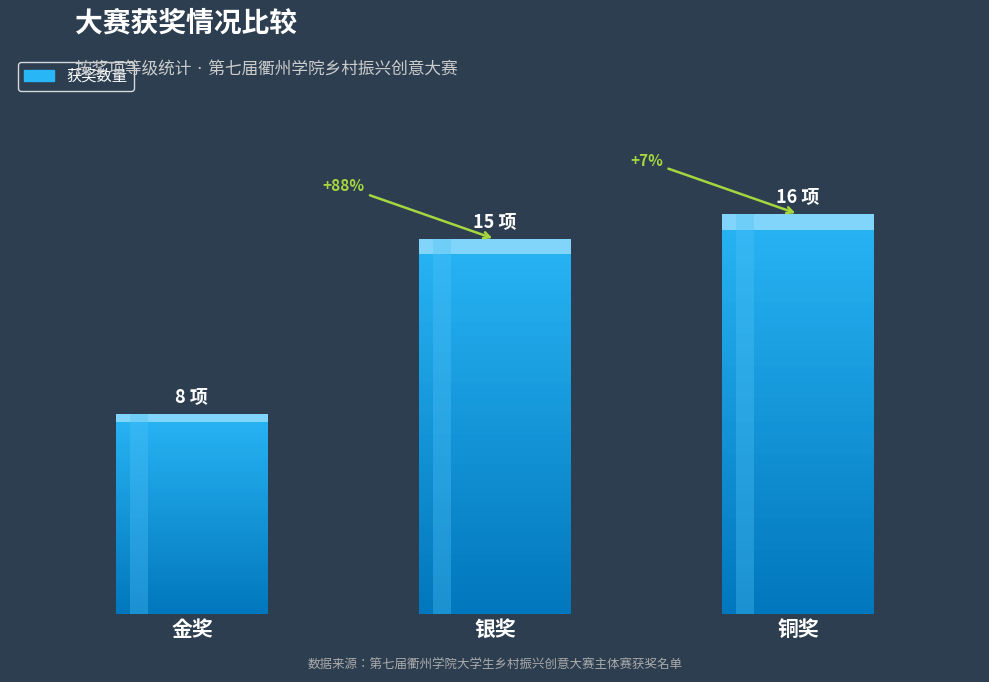

The chart shows a value of 16 at 铜奖. True or false?

True